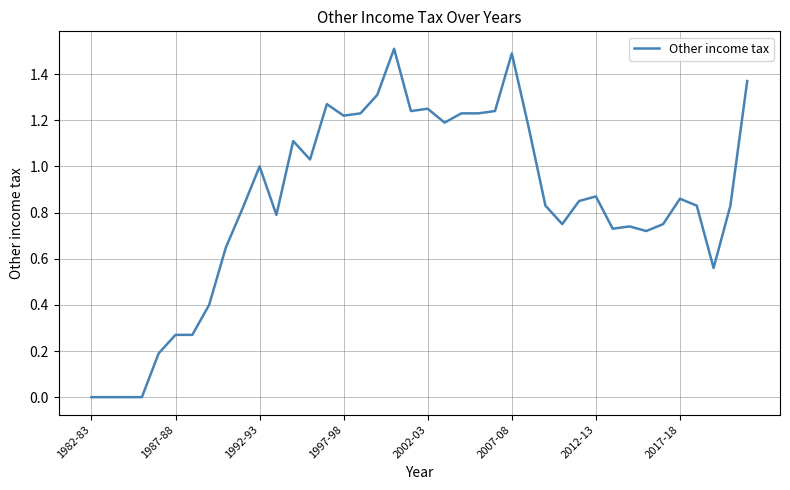

What is the difference between the maximum and minimum values?

1.5